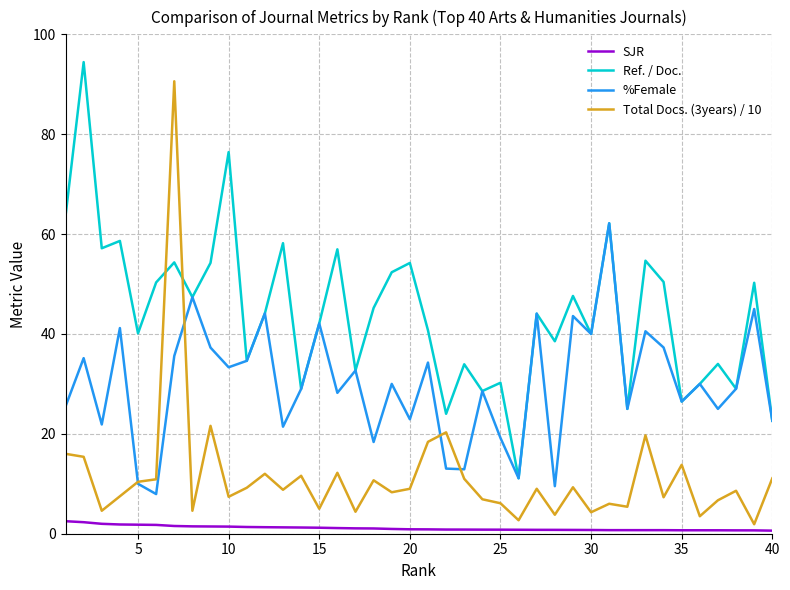

What is the minimum value for %Female?

7.9